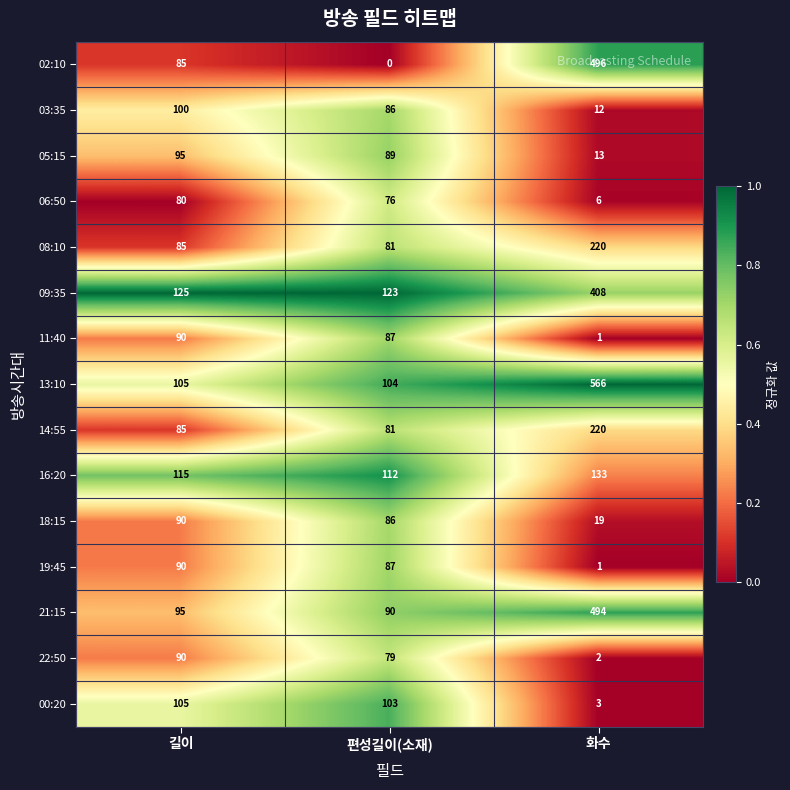

What is the sum of all 09:35 values?

656